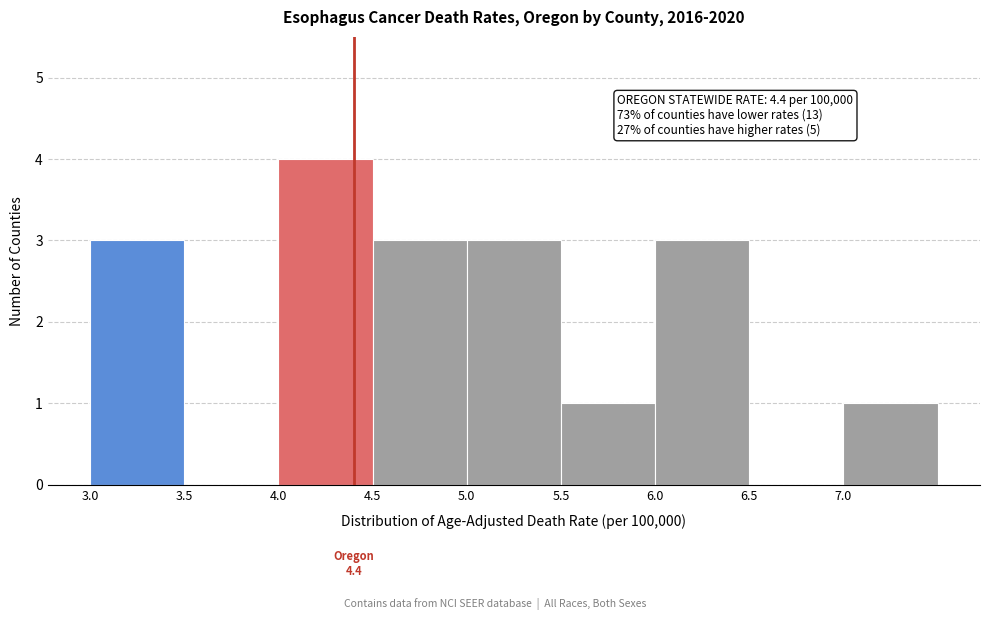

Over which range of the x-axis is the bar tallest?

4.0 to 4.5